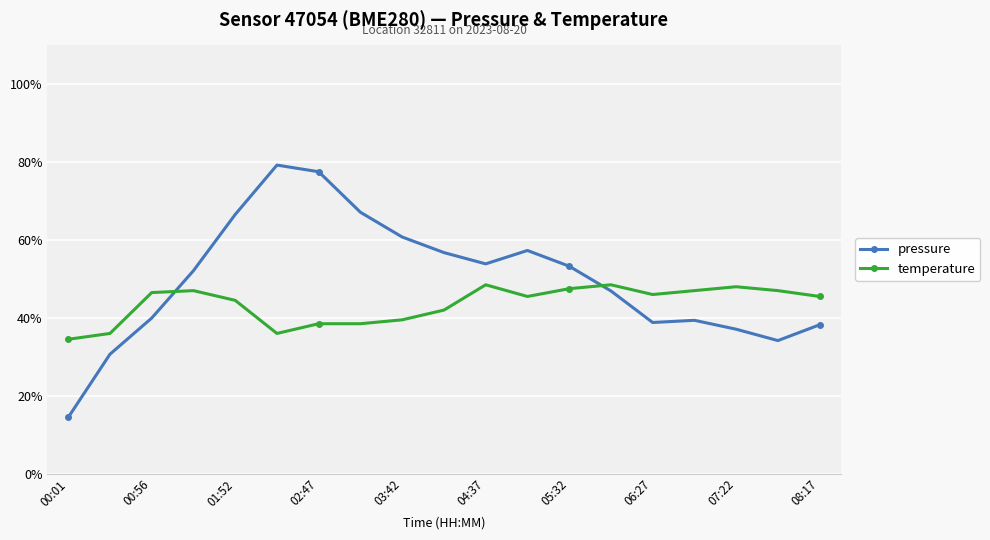

List the series in order of their overall mean, highest first.

pressure, temperature